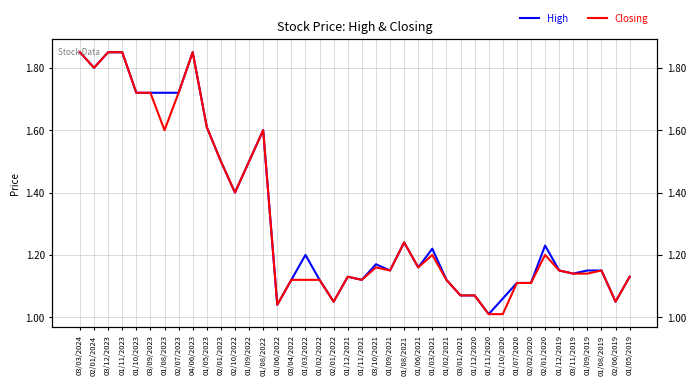

Reading left to right, extract all data points from this chart.

High: 03/03/2024=1.9	02/01/2024=1.8	03/12/2023=1.9	01/11/2023=1.9	01/10/2023=1.7	03/09/2023=1.7	01/08/2023=1.7	02/07/2023=1.7	04/06/2023=1.9	01/05/2023=1.6	02/01/2023=1.5	02/10/2022=1.4	01/09/2022=1.5	01/08/2022=1.6	01/06/2022=1.0	03/04/2022=1.1	01/03/2022=1.2	01/02/2022=1.1	02/01/2022=1.1	01/12/2021=1.1	01/11/2021=1.1	03/10/2021=1.2	01/09/2021=1.1	01/08/2021=1.2	01/06/2021=1.2	01/03/2021=1.2	01/02/2021=1.1	03/01/2021=1.1	01/12/2020=1.1	01/11/2020=1.0	01/10/2020=1.1	01/07/2020=1.1	02/02/2020=1.1	02/01/2020=1.2	01/12/2019=1.1	03/11/2019=1.1	01/09/2019=1.1	01/08/2019=1.1	02/06/2019=1.1	01/05/2019=1.1
Closing: 03/03/2024=1.9	02/01/2024=1.8	03/12/2023=1.9	01/11/2023=1.9	01/10/2023=1.7	03/09/2023=1.7	01/08/2023=1.6	02/07/2023=1.7	04/06/2023=1.9	01/05/2023=1.6	02/01/2023=1.5	02/10/2022=1.4	01/09/2022=1.5	01/08/2022=1.6	01/06/2022=1.0	03/04/2022=1.1	01/03/2022=1.1	01/02/2022=1.1	02/01/2022=1.1	01/12/2021=1.1	01/11/2021=1.1	03/10/2021=1.2	01/09/2021=1.1	01/08/2021=1.2	01/06/2021=1.2	01/03/2021=1.2	01/02/2021=1.1	03/01/2021=1.1	01/12/2020=1.1	01/11/2020=1.0	01/10/2020=1.0	01/07/2020=1.1	02/02/2020=1.1	02/01/2020=1.2	01/12/2019=1.1	03/11/2019=1.1	01/09/2019=1.1	01/08/2019=1.1	02/06/2019=1.1	01/05/2019=1.1